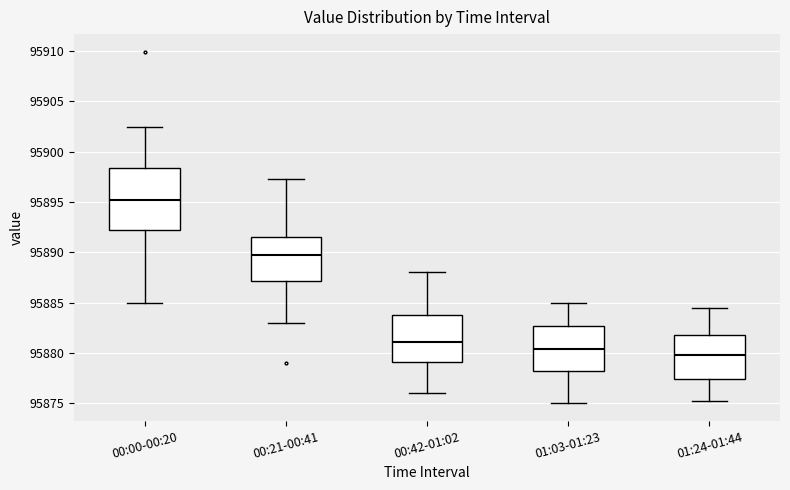

Where does the upper whisker of the box for 01:24-01:44 end on the y-axis? The values are not printed on the chart, so give them approximately, as read against the axis.

95884.5